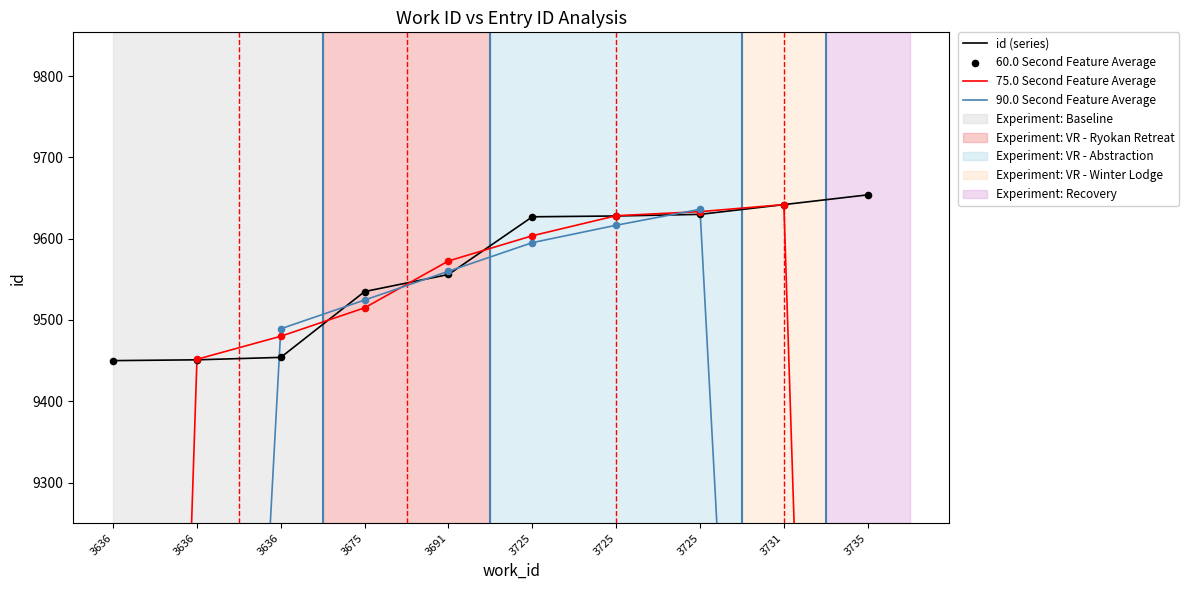

At how many categories does at least one series exceed 8320?

10